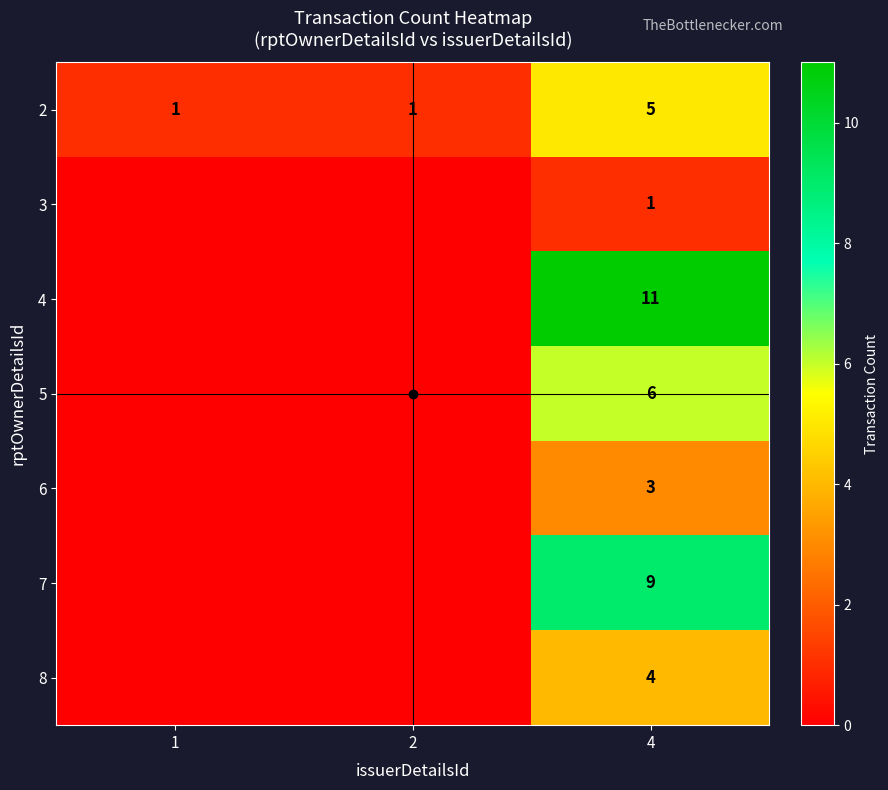

What is the sum of all 2 values?

7